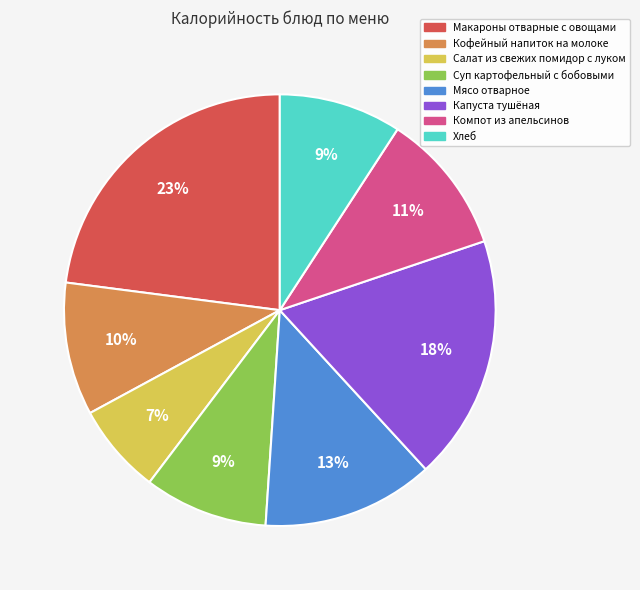

How many segments does this pie chart have?

8